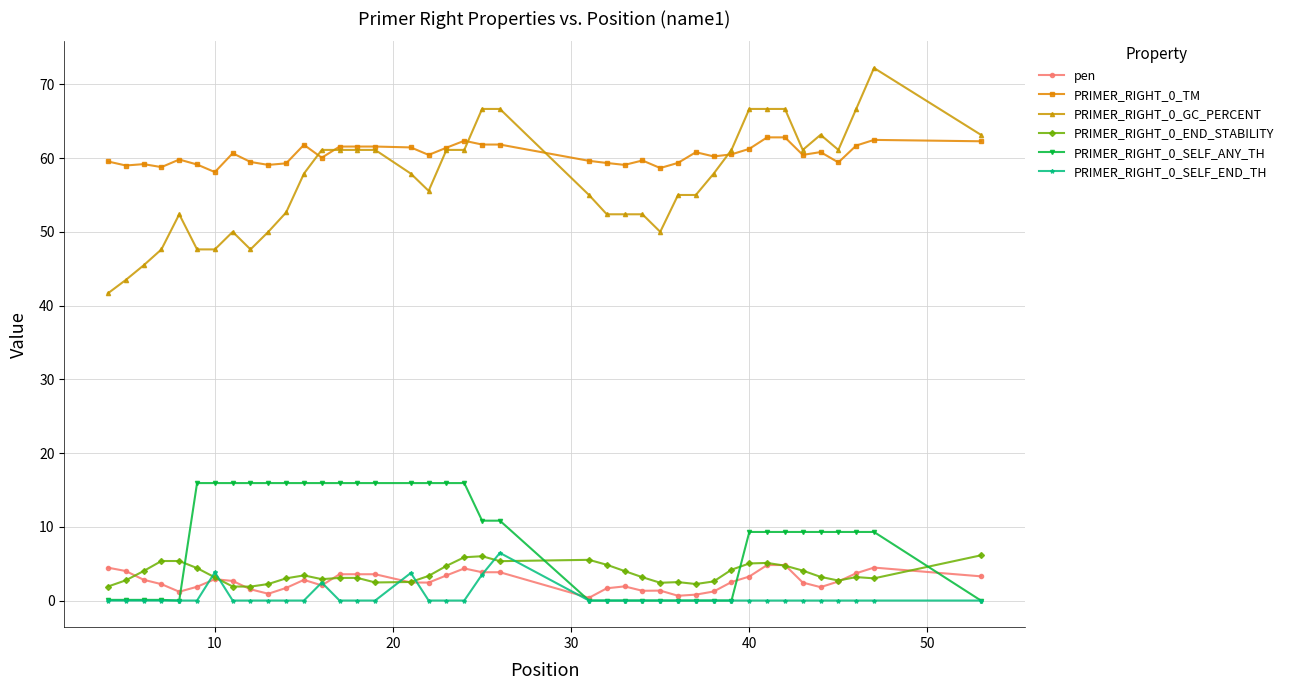

True or false: PRIMER_RIGHT_0_TM has more than 0 points higher than both neighbors.

True